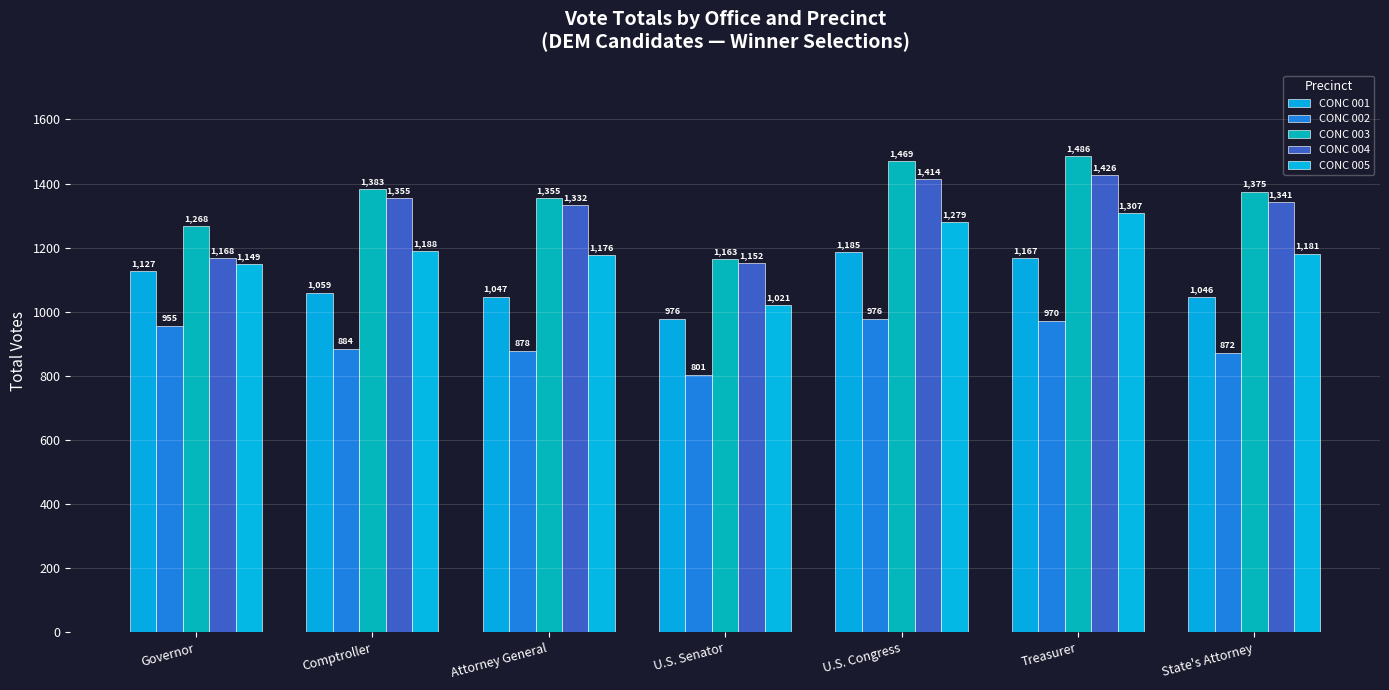

Count the number of categories in the chart.

7